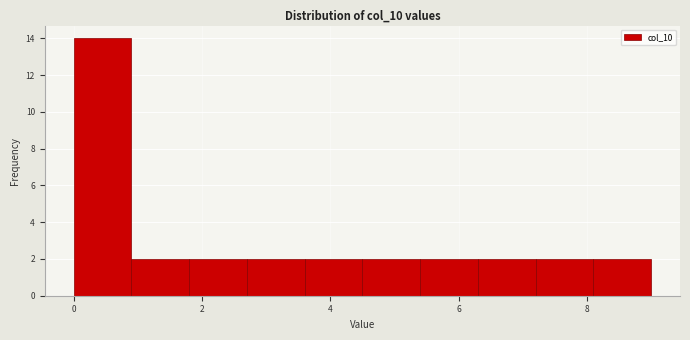

What is the height of the bar covering 3.6 to 4.5 on the x-axis? Neither the bar edges nor the heights are printed on the chart, so give them approximately, as read against the axes.

2